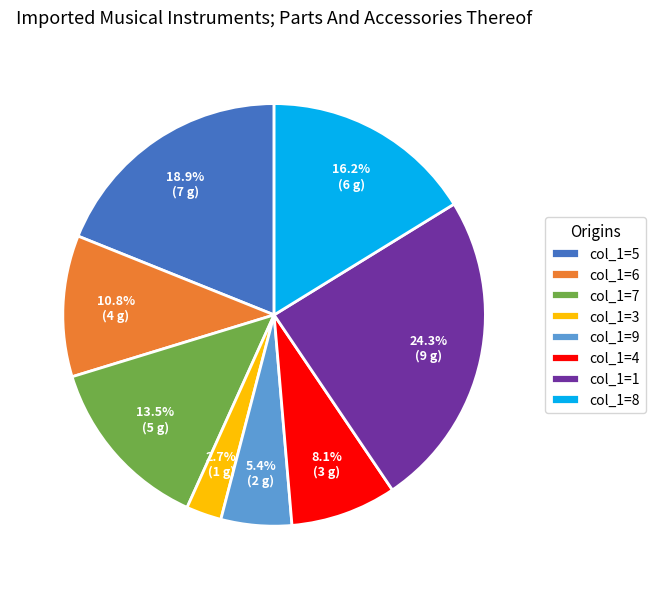

Rank the categories by value from lowest to highest.

col_1=3, col_1=9, col_1=4, col_1=6, col_1=7, col_1=8, col_1=5, col_1=1